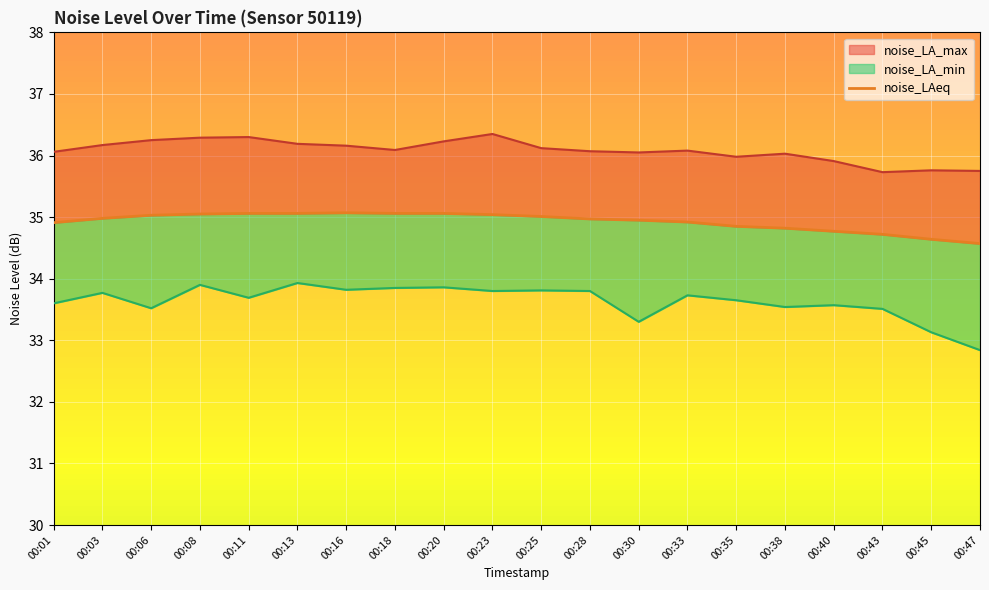

What is the value of the 19th point from the left?

34.6